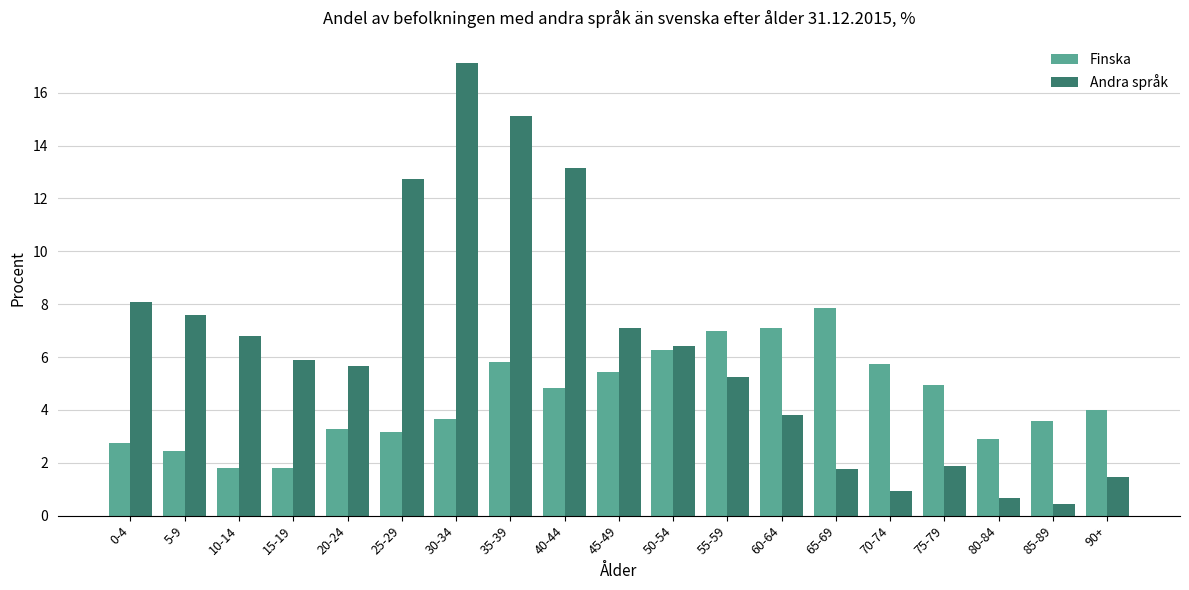

Rank the series at 20-24 from lowest to highest value.

Finska, Andra språk